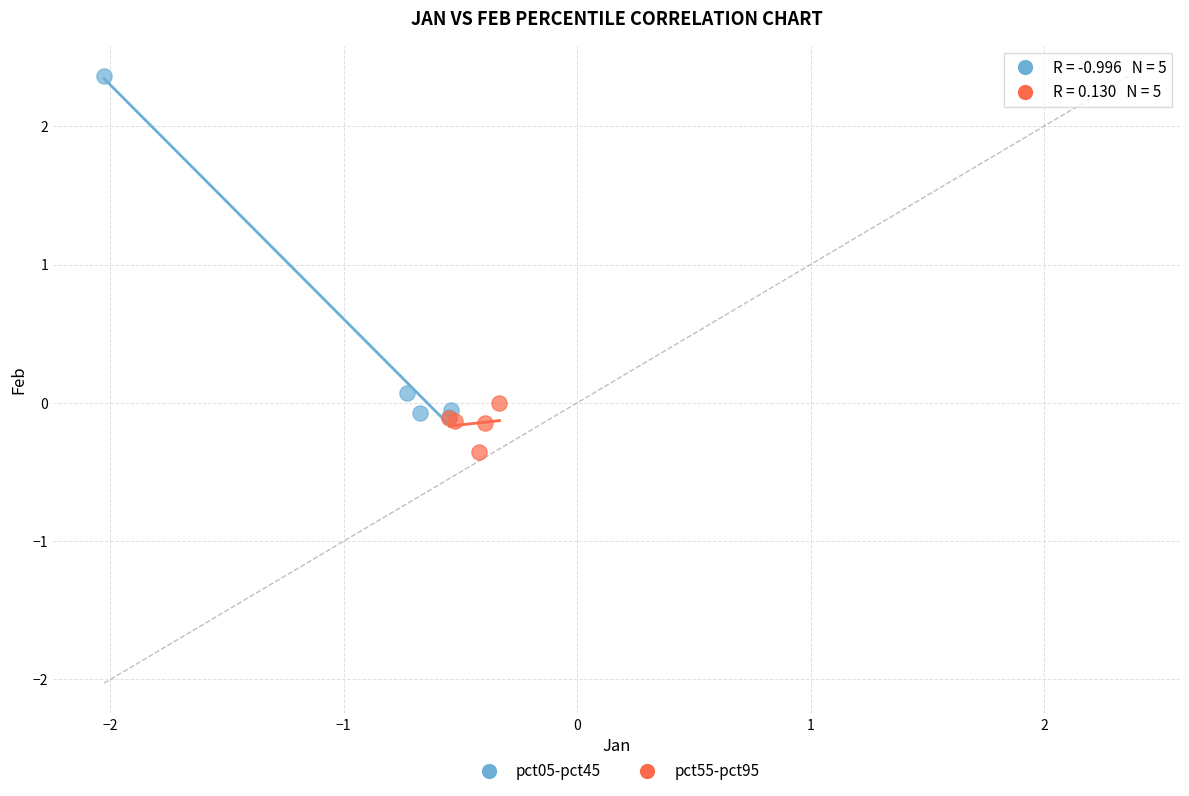

Which series reaches the maximum Y coordinate?

pct05-pct45